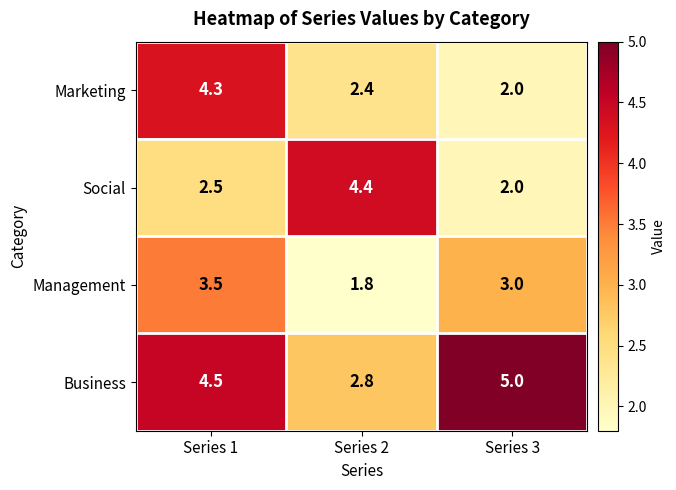

What is the average value of the Social series?

3.0